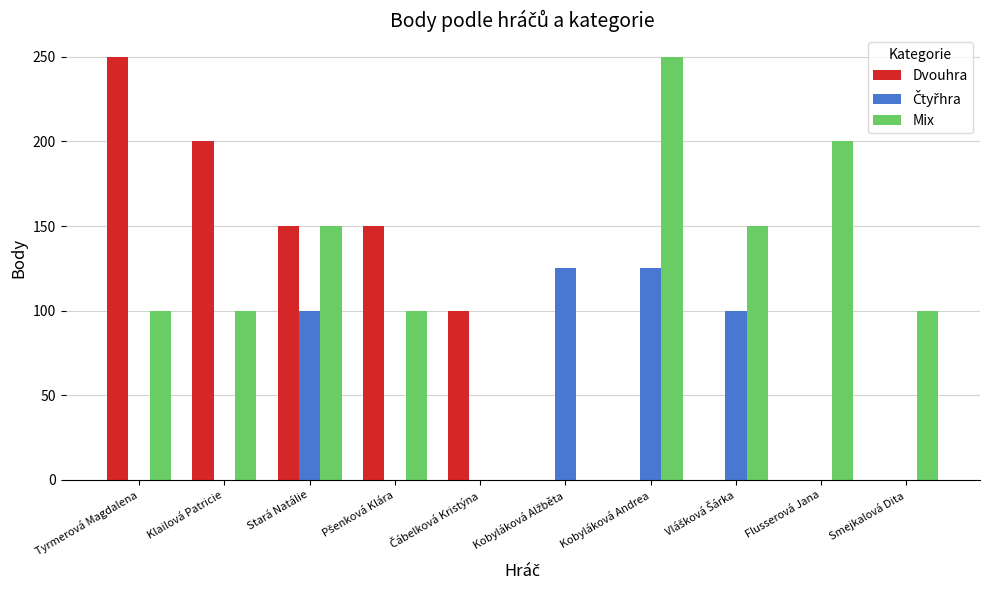

At which label does Dvouhra reach its peak?

Tyrmerová Magdalena